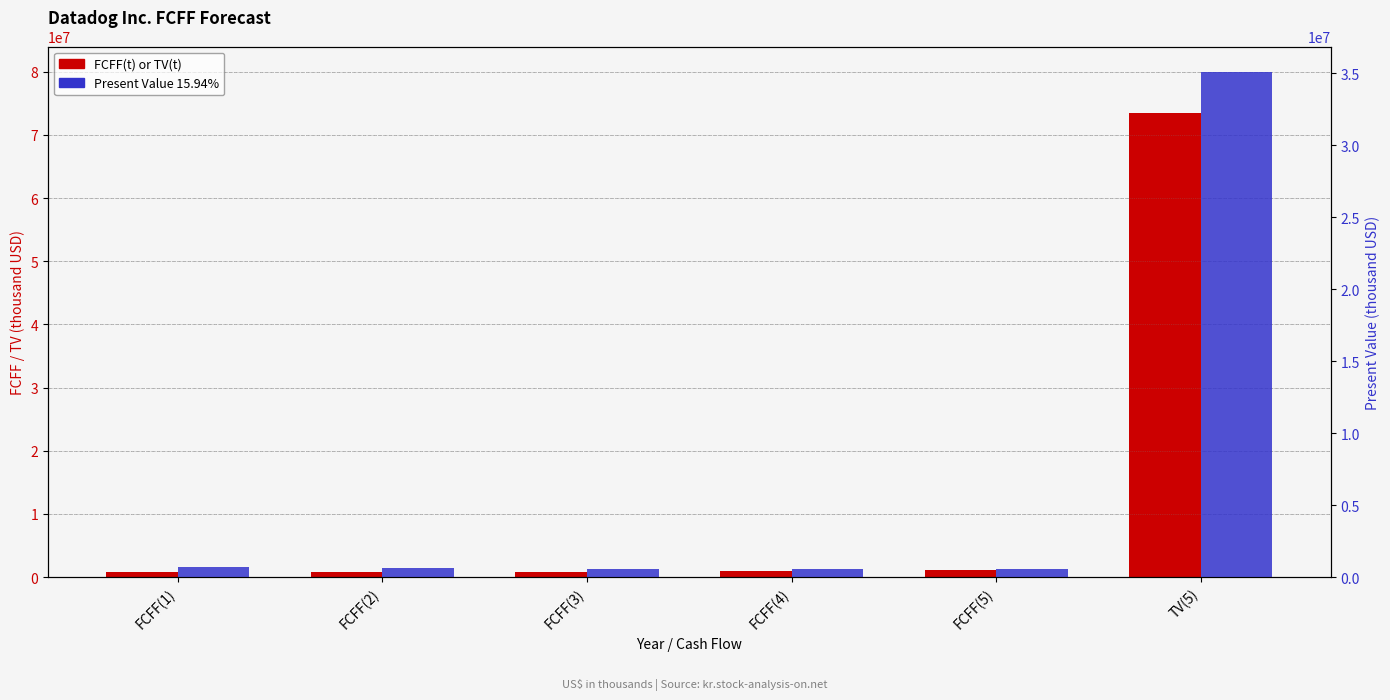

What is the label of the 3rd bar from the right?

FCFF(4)